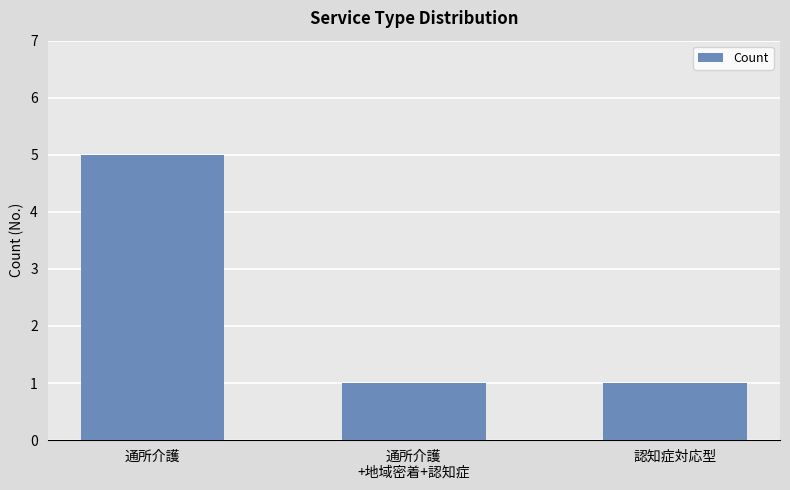

Approximately how many times larger is the value at 通所介護 compared to 認知症対応型?

5.0